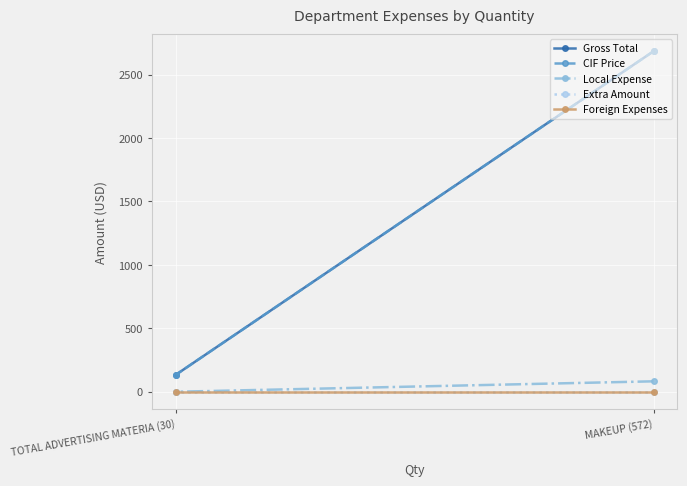

The value of Local Expense at MAKEUP (572) is 31.4. True or false?

False